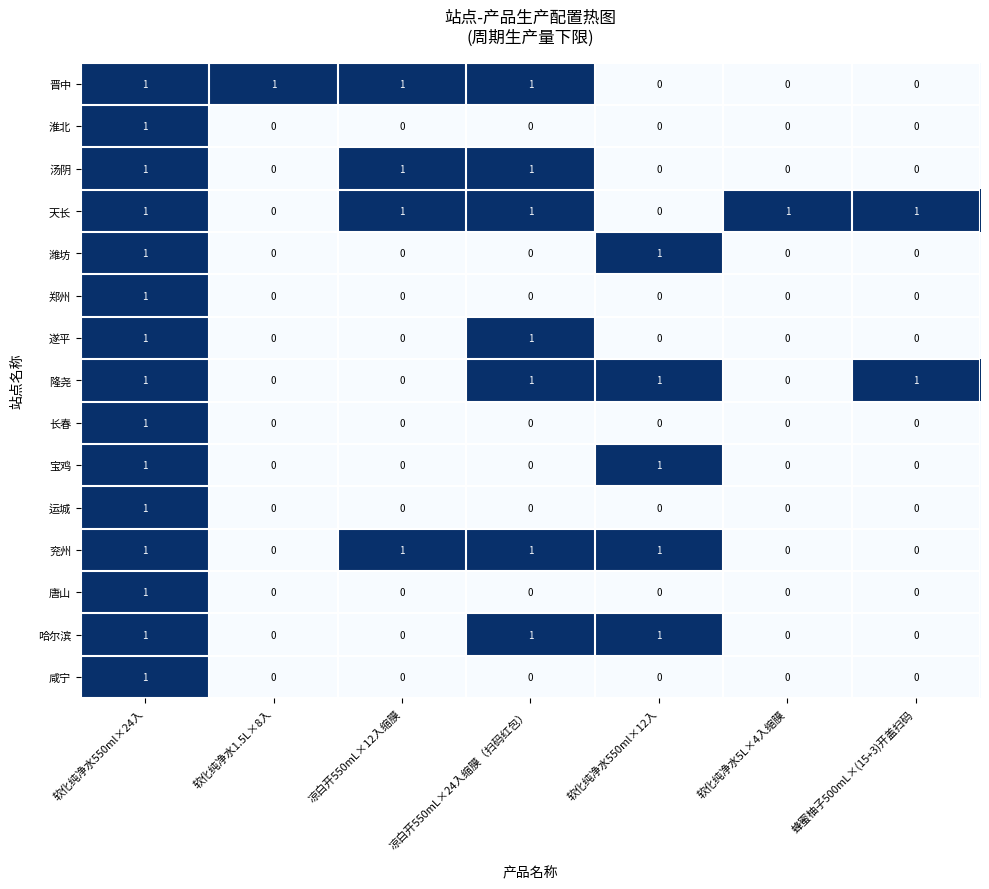

What is the total value across all series at 凉白开550mL×24入缩膜（扫码红包）?

7